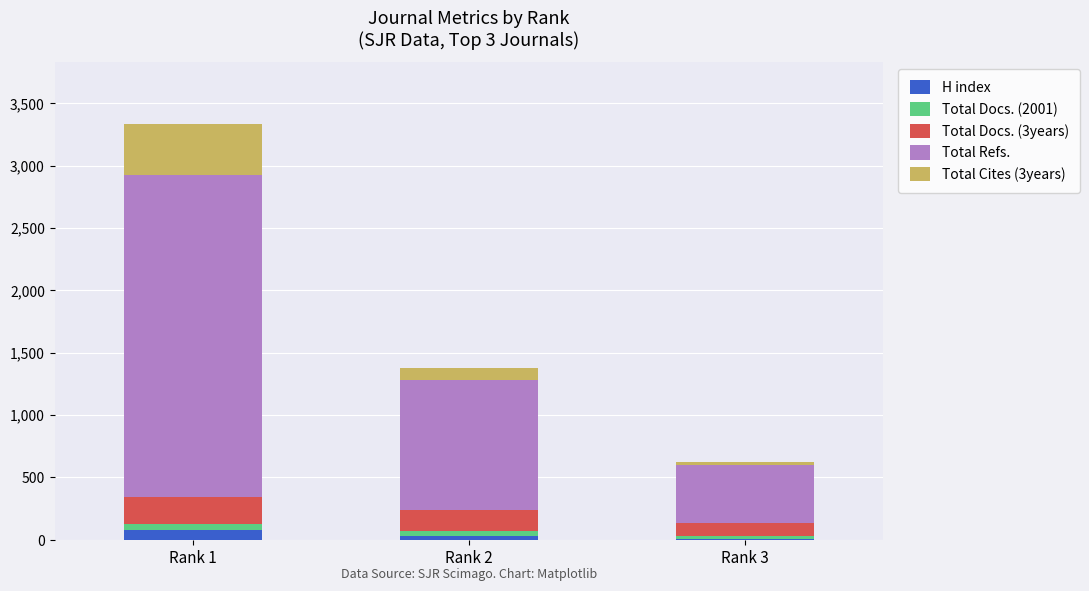

Reading left to right, list the values for the H index series.

Rank 1=76	Rank 2=32	Rank 3=8